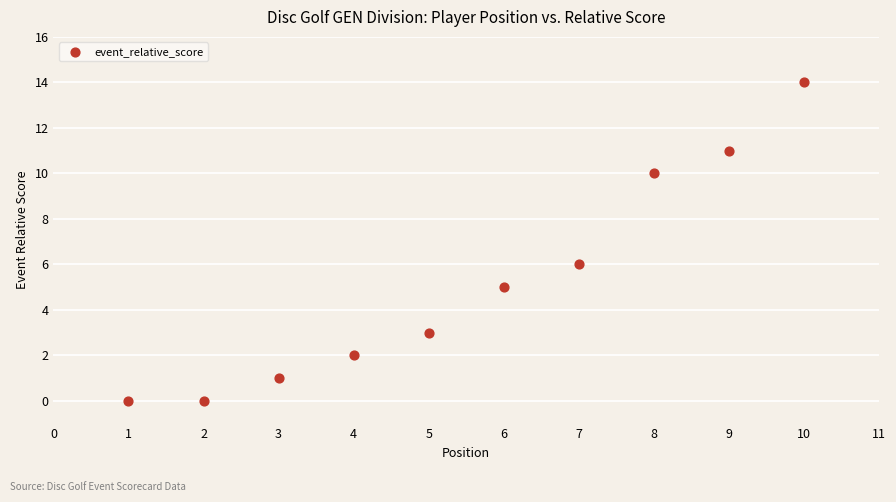

What is the average Y value?

5